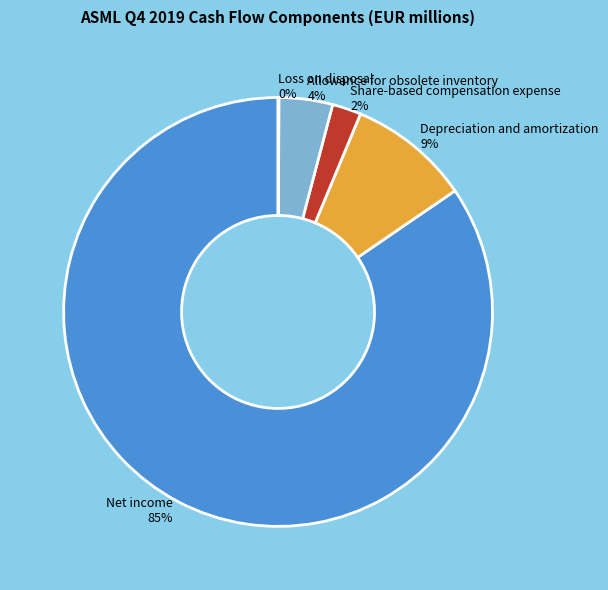

Does any single category account for the majority?

Yes